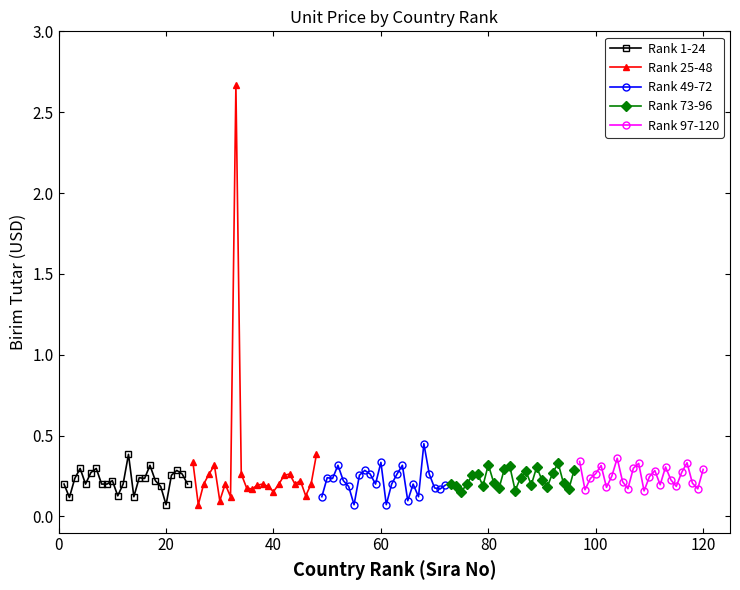

Count the Rank 49-72 values in the range 0 to 1.

24